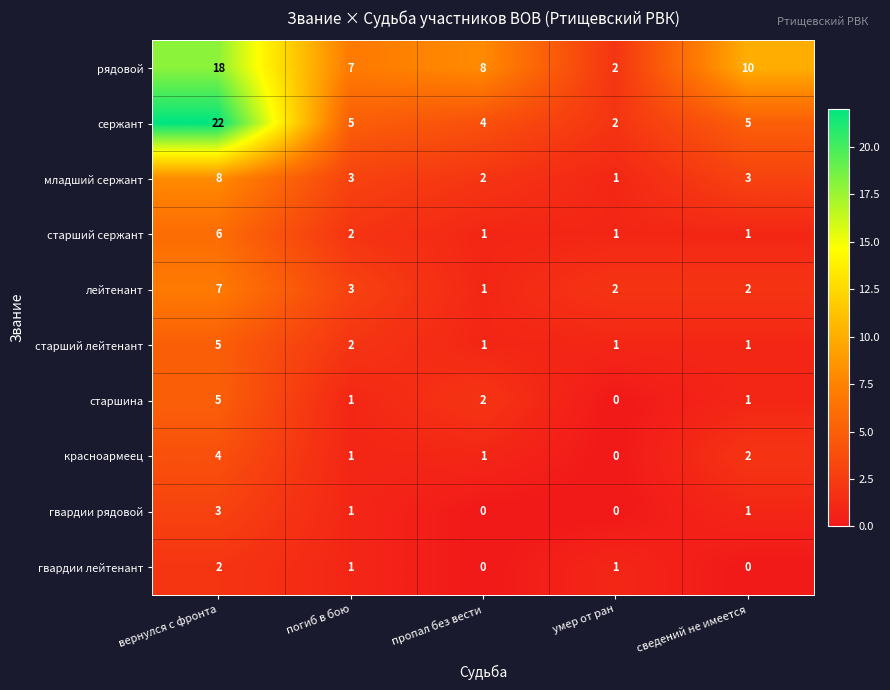

What is the spread (max minus min) of values at вернулся с фронта?

20